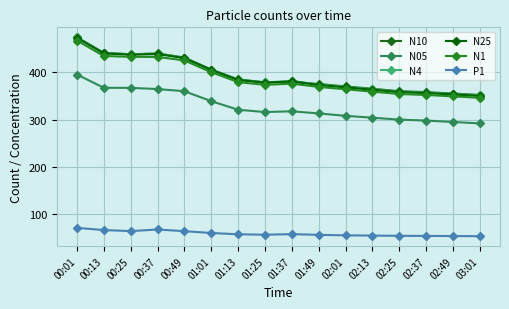

At how many categories does at least one series exceed 184?

16